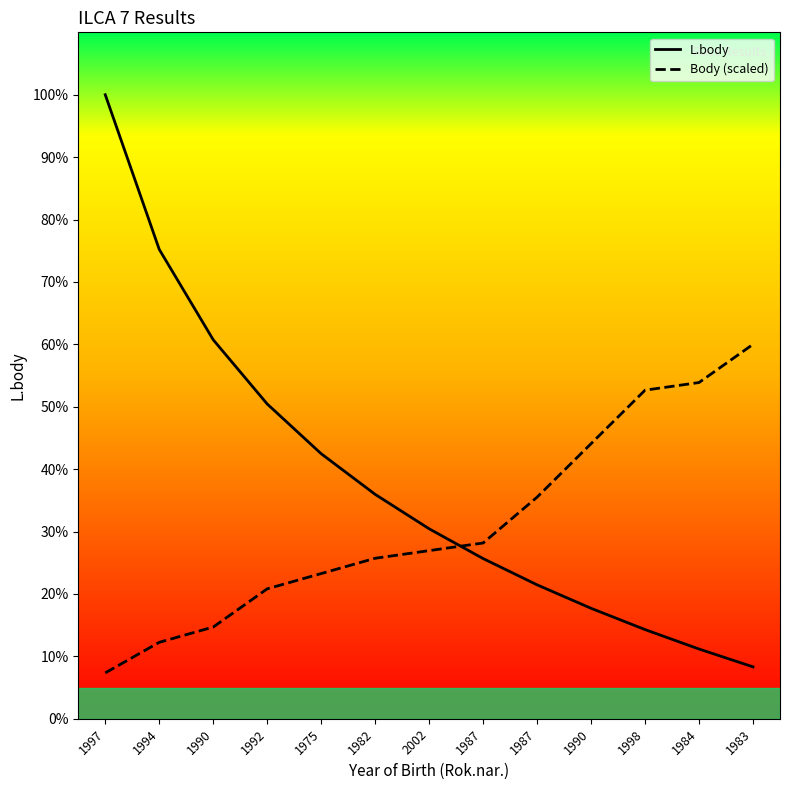

At which category is the sum across all series the highest?

1997